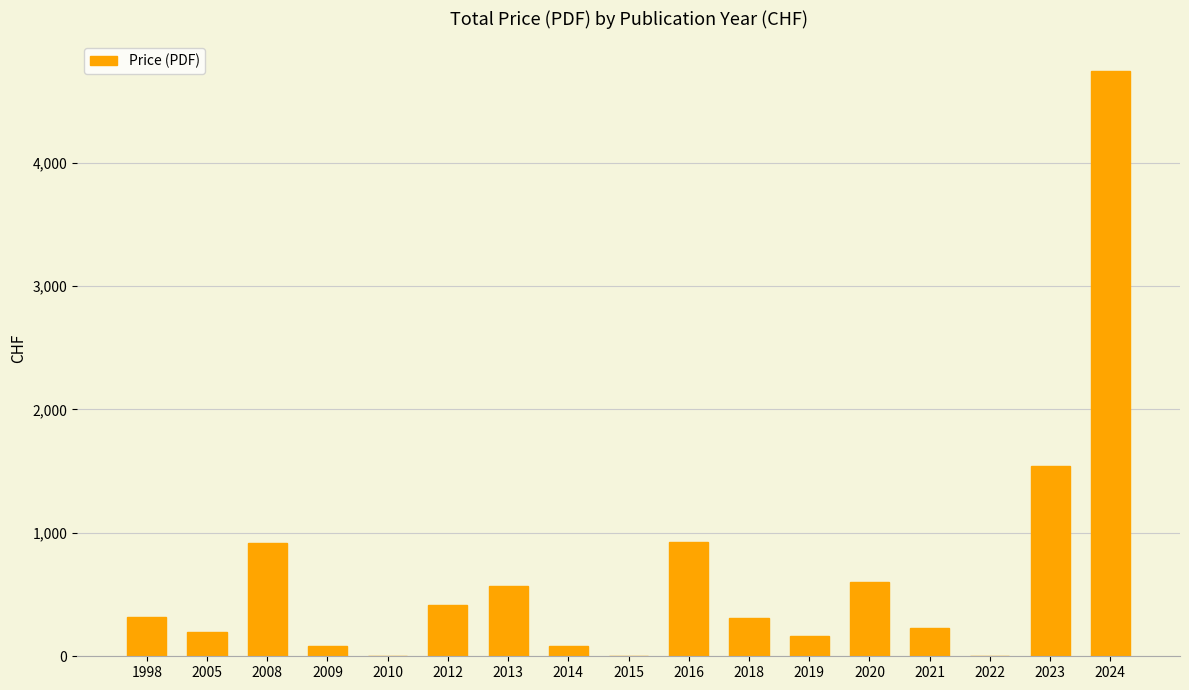

The value at 2012 is 415. True or false?

True